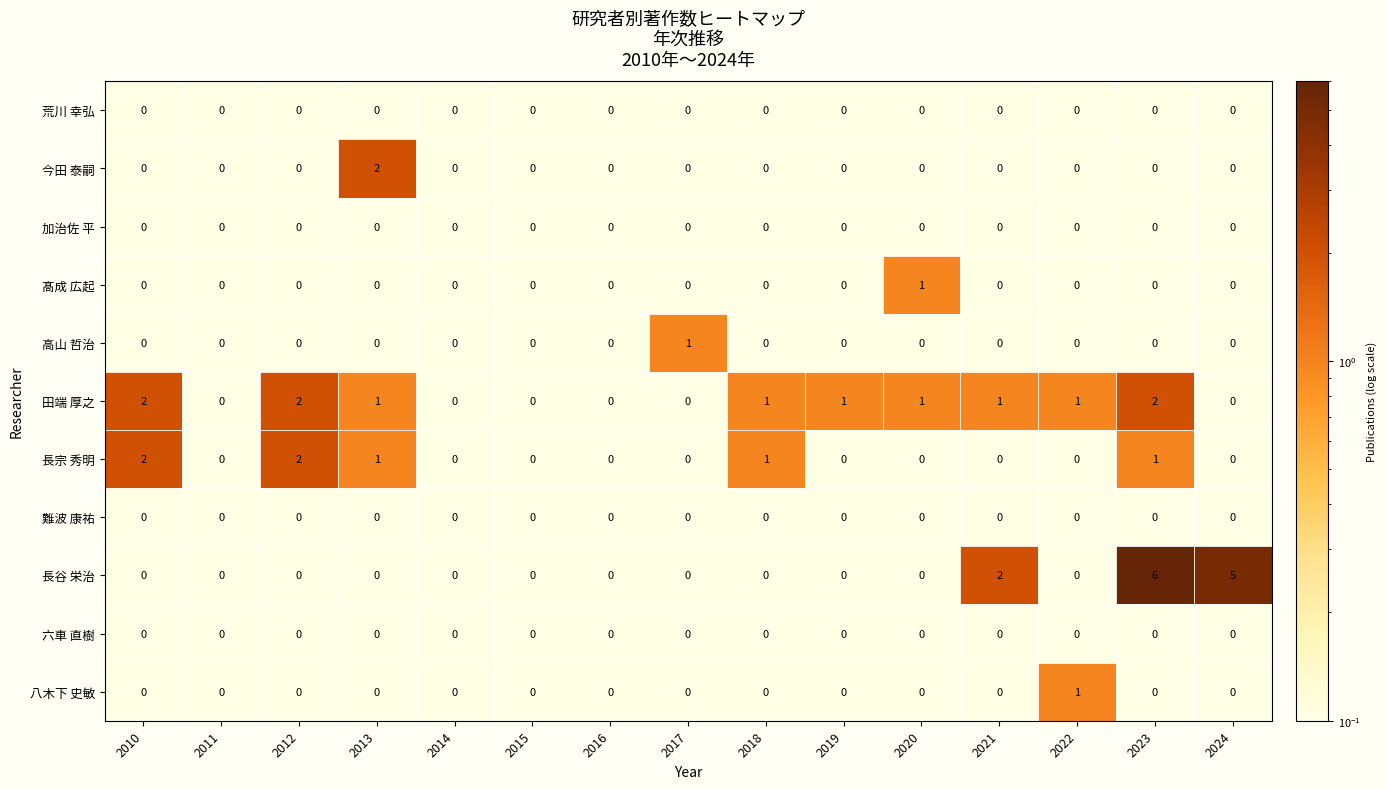

Which label corresponds to the largest value in the chart?

長谷 栄治